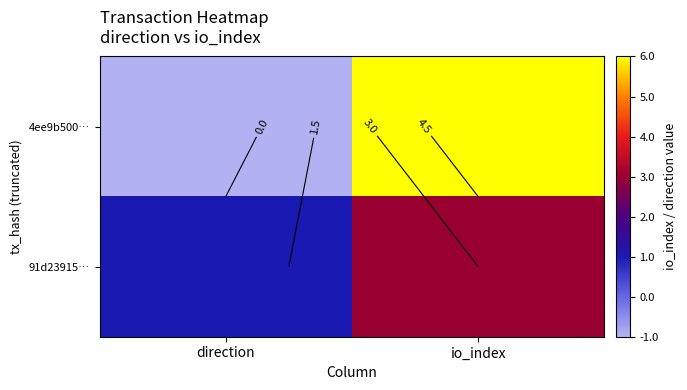

List the series in order of their overall mean, lowest first.

91d23915…, 4ee9b500…